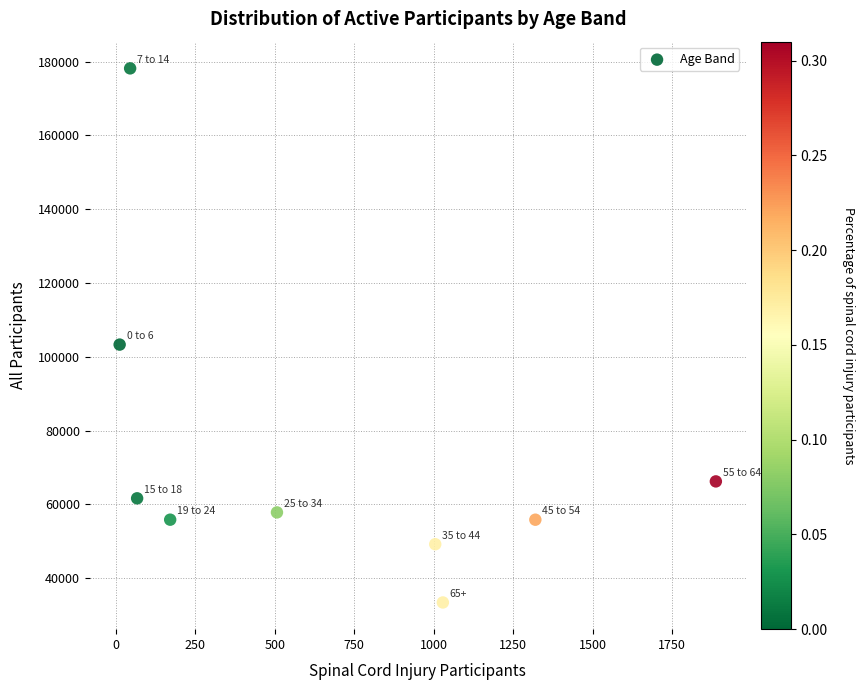

What is the average Y value?

73474